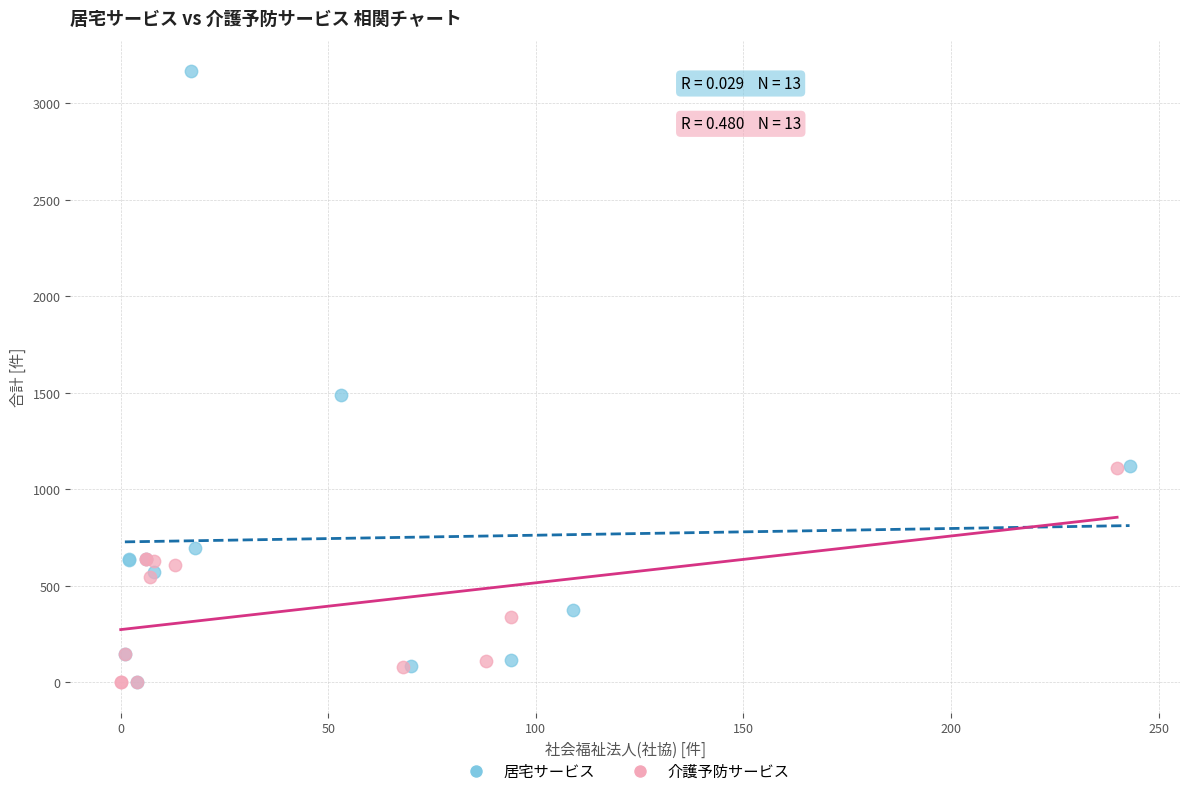

Which series contains the highest Y value?

居宅サービス